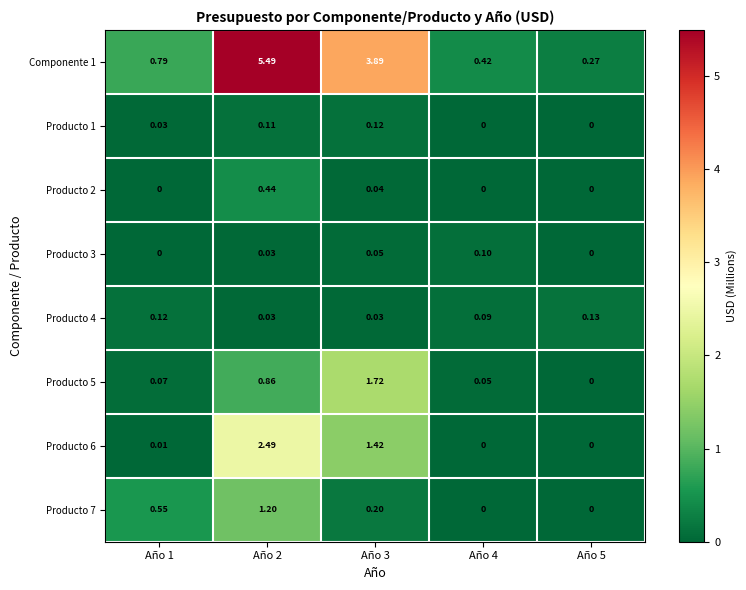

Is the value of Componente 1 at Año 1 greater than the value of Producto 5 at Año 4?

Yes